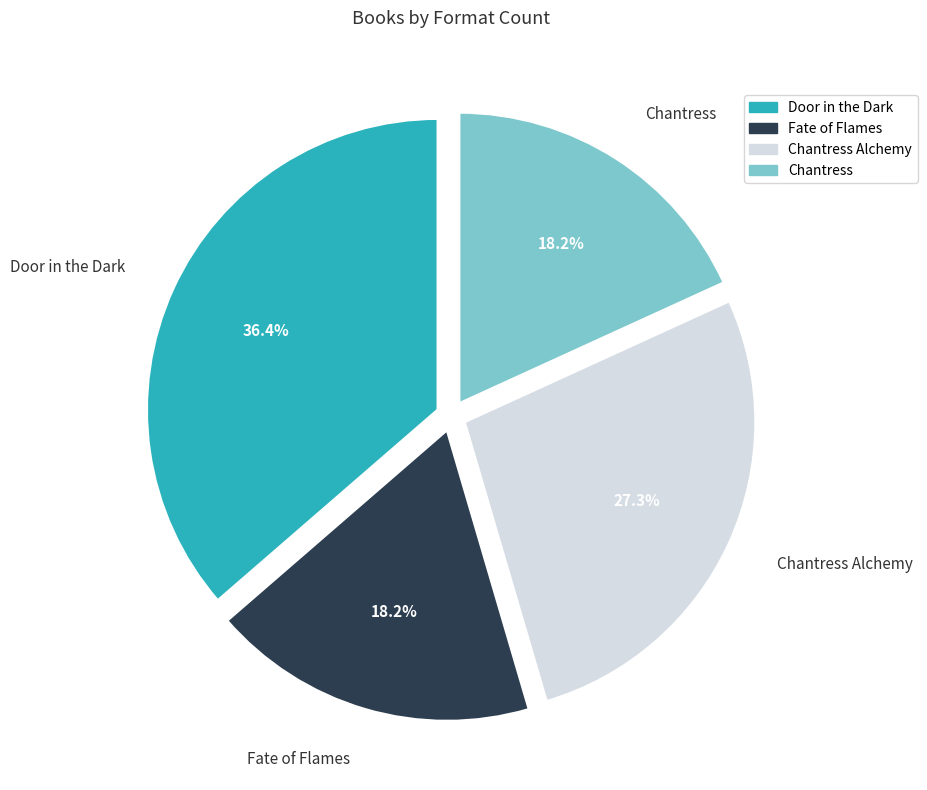

To the nearest percent, what portion does Chantress Alchemy represent?

27%